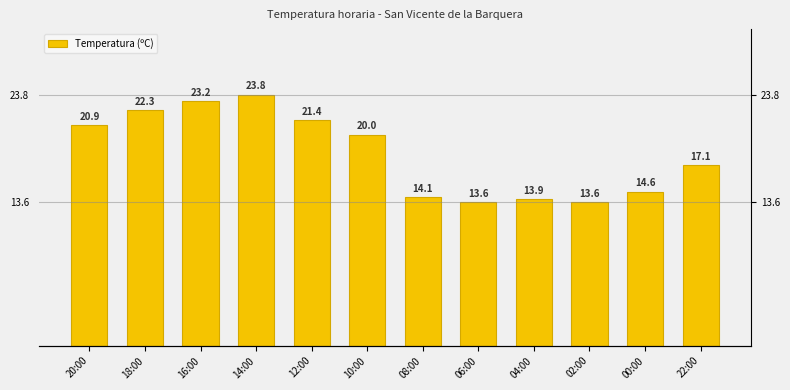

Which has a higher value, 20:00 or 10:00?

20:00